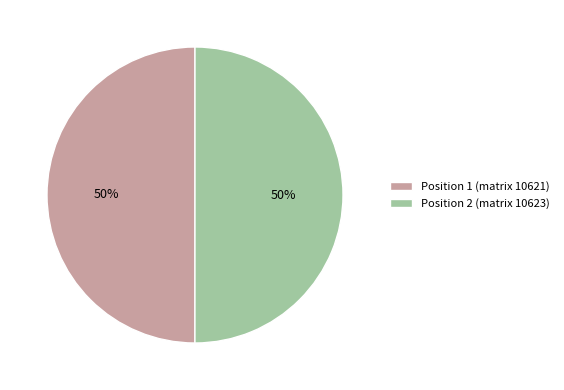

True or false: Position 2 (matrix 10623) accounts for 50% of the total.

True